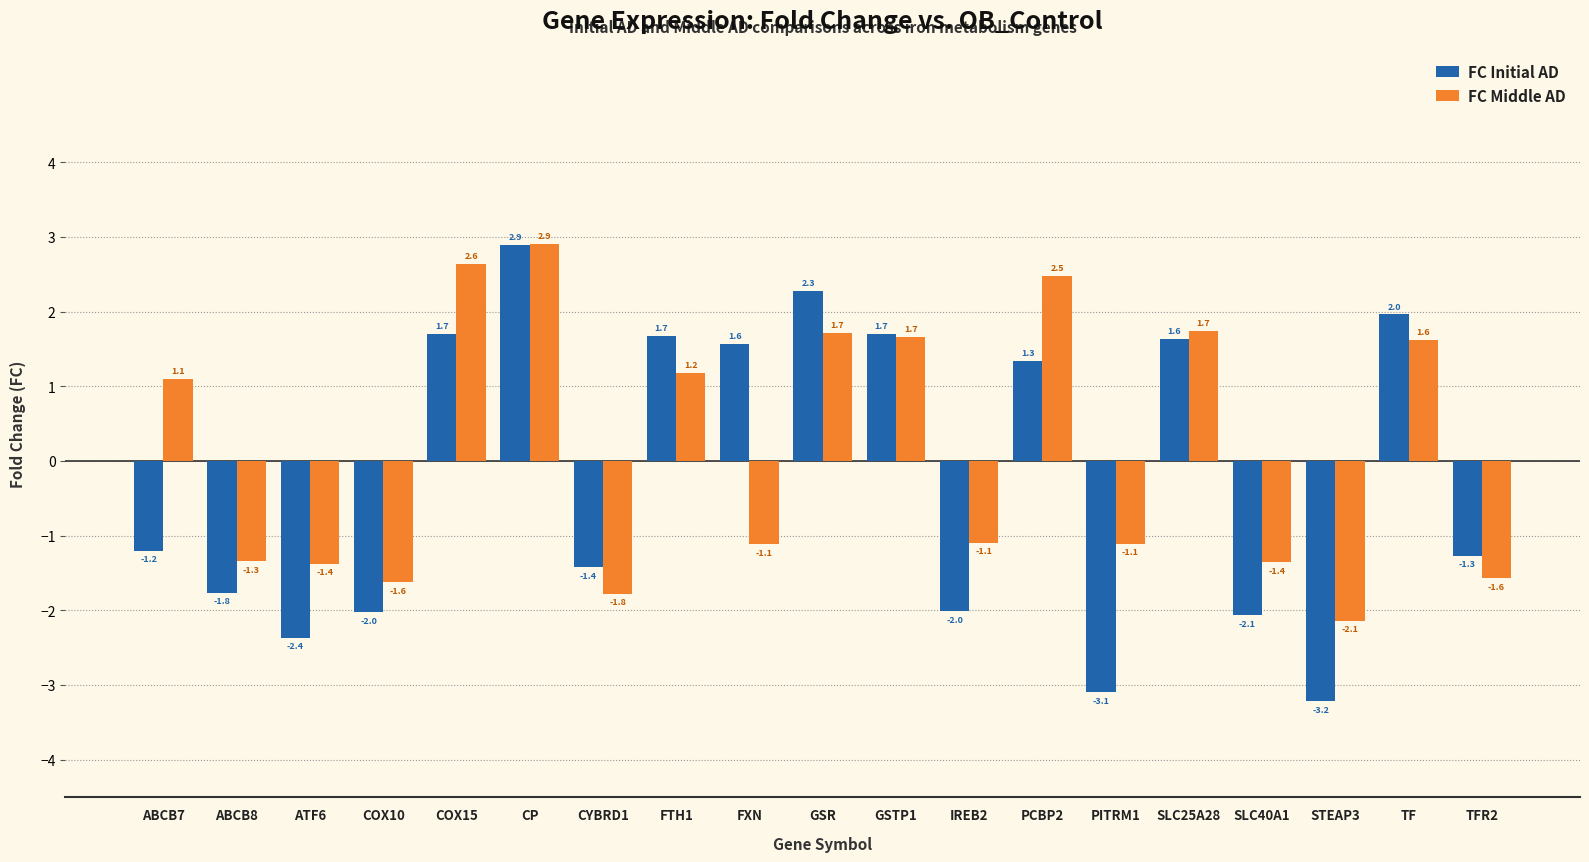

What is the difference between the FC Middle AD values at IREB2 and STEAP3?

1.0